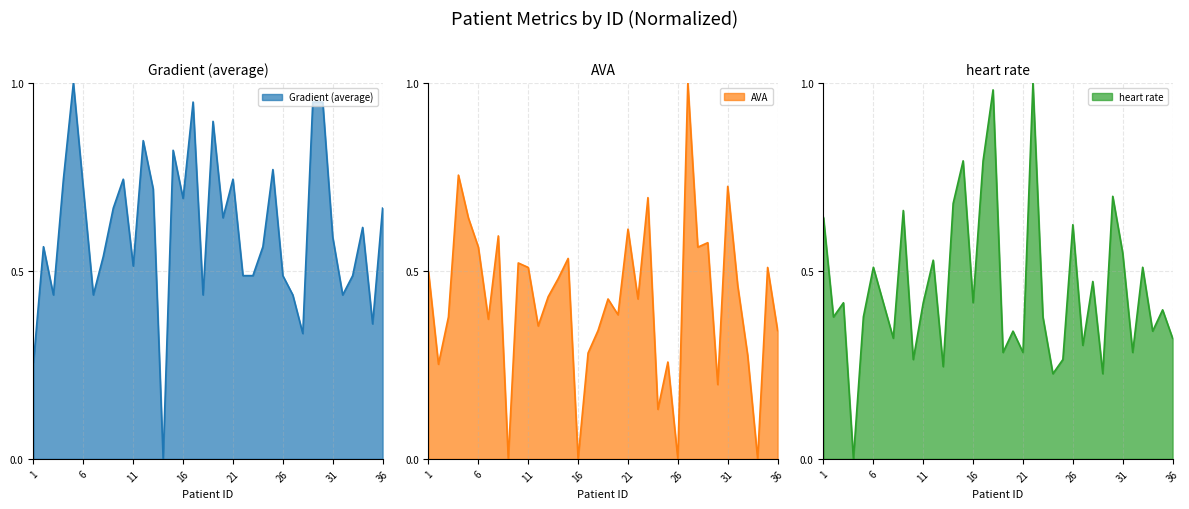

Which series has the largest range (max minus min)?

Gradient (average)